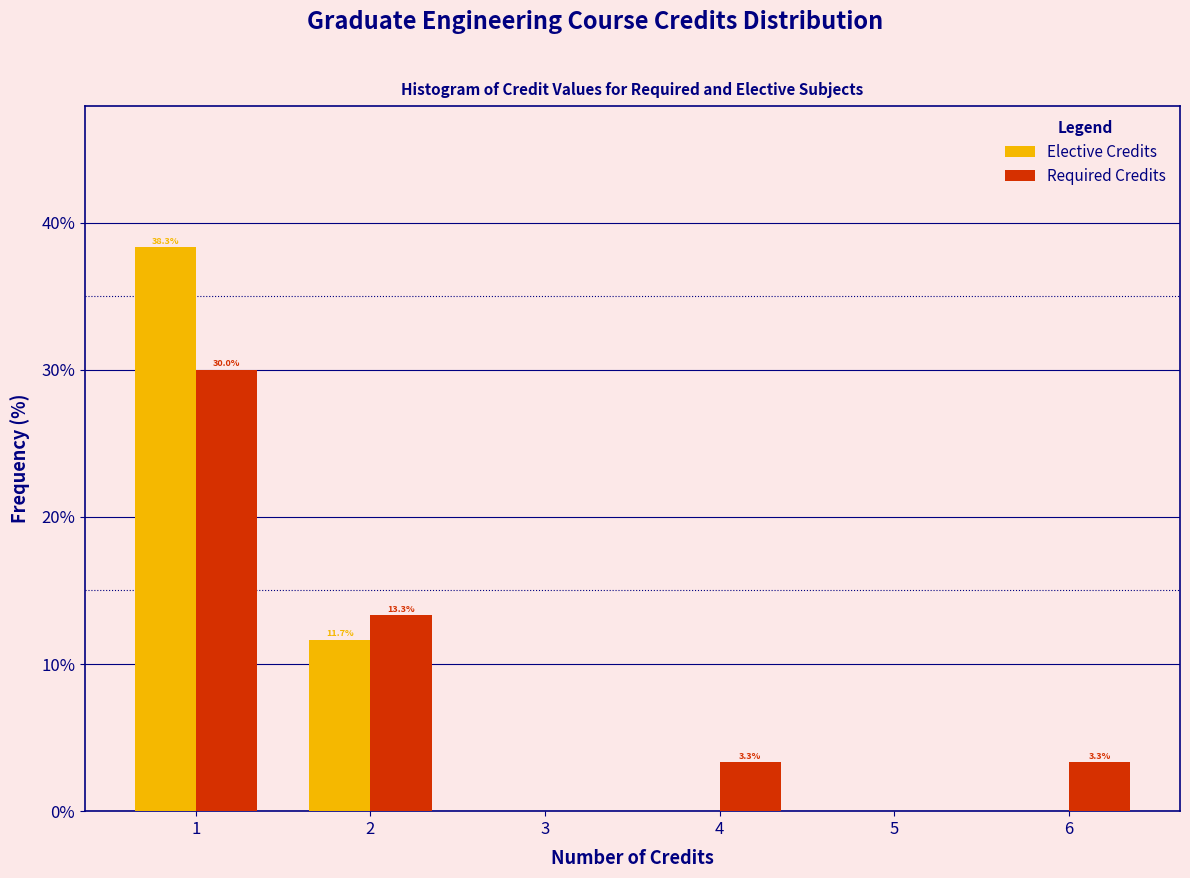

In the Elective Credits series, which range on the x-axis has the tallest bar?

0.5 to 1.5